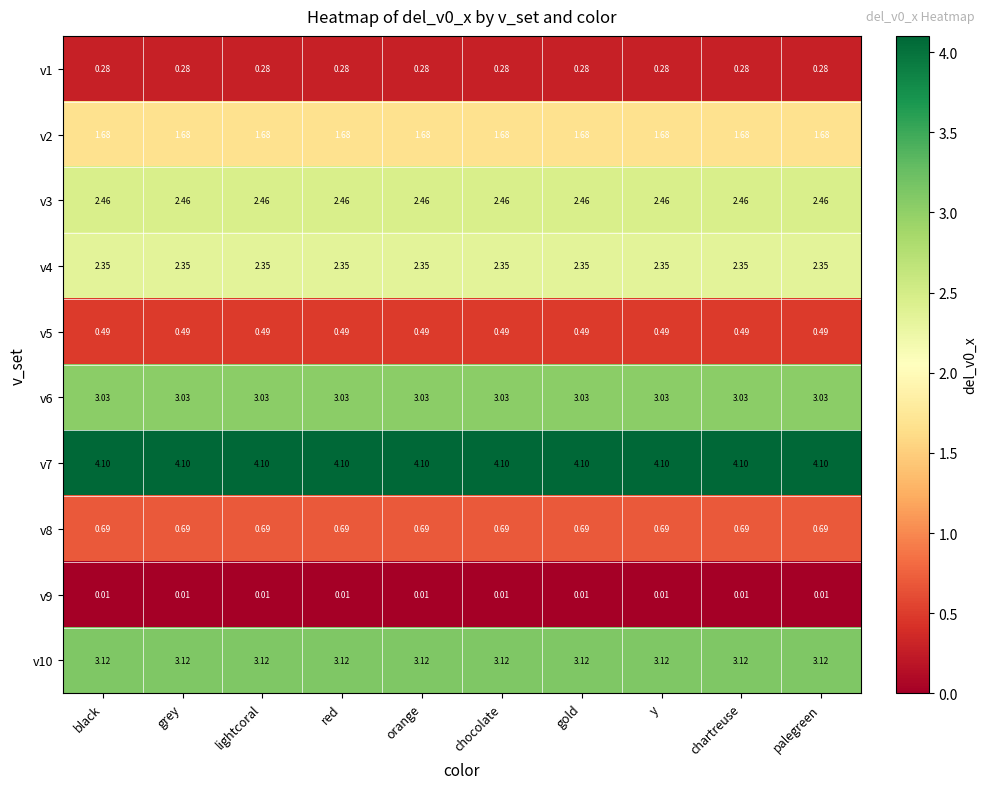

Is the value of v10 at gold greater than the value of v1 at lightcoral?

Yes